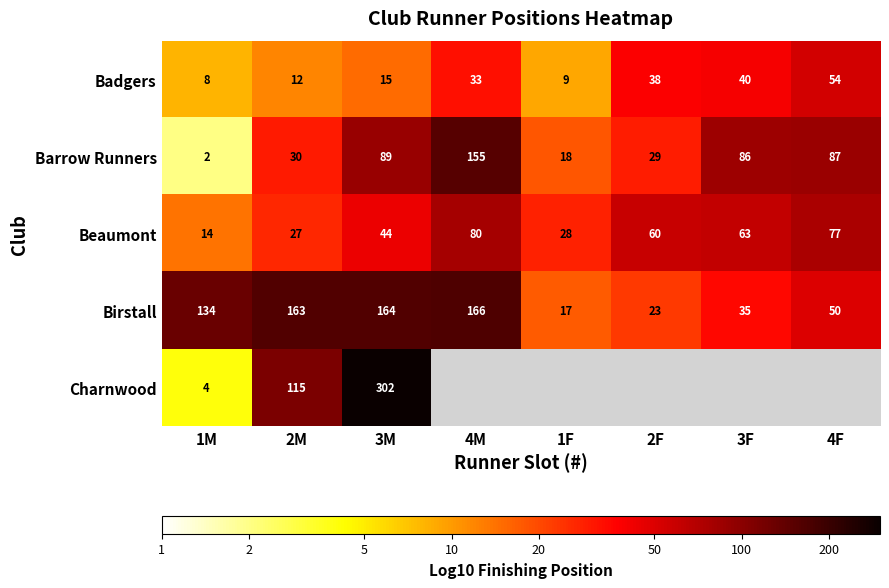

Which has a higher value, 2F or 2M?

2F